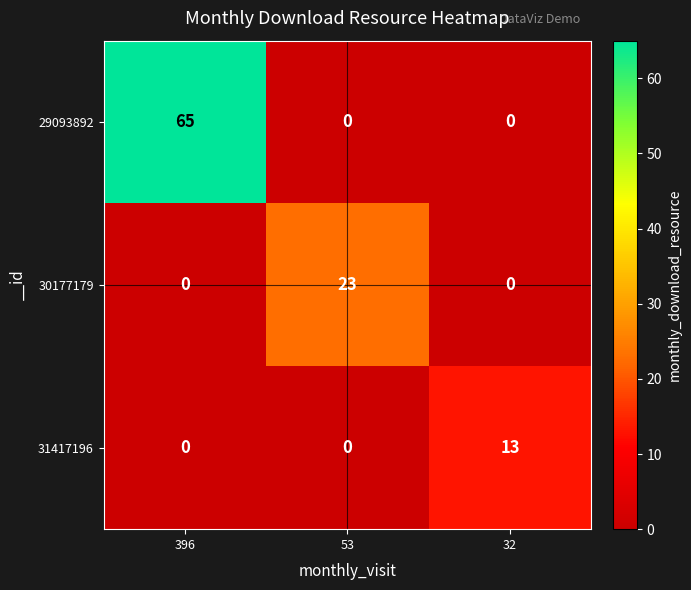

Rank the series by their maximum value, from lowest to highest.

31417196, 30177179, 29093892